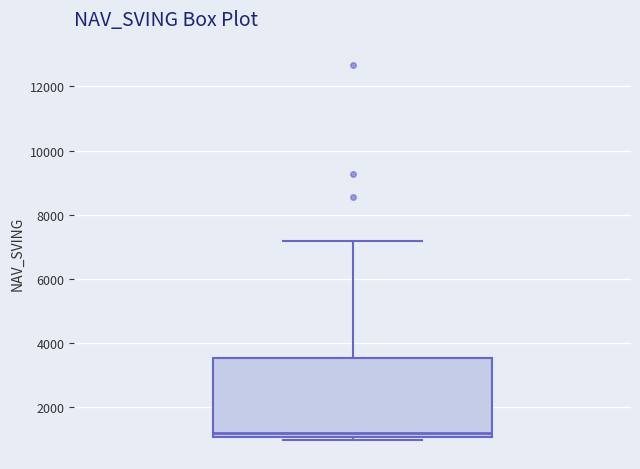

Read this box plot against the y-axis: the position of the median line, the range covered by the box, and the ends of both whiskers. The values are not printed on the chart, so give them approximately, as read against the axis.

median 1200, box 1000 to 3600, whiskers 1000 (just below the box's lower edge) to 7200